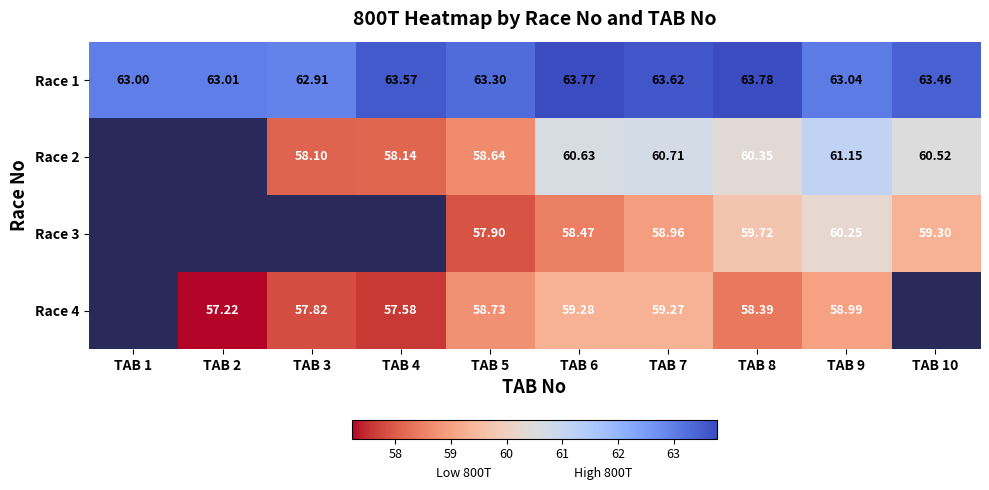

What is the difference between the highest and lowest values at TAB 8?

5.4